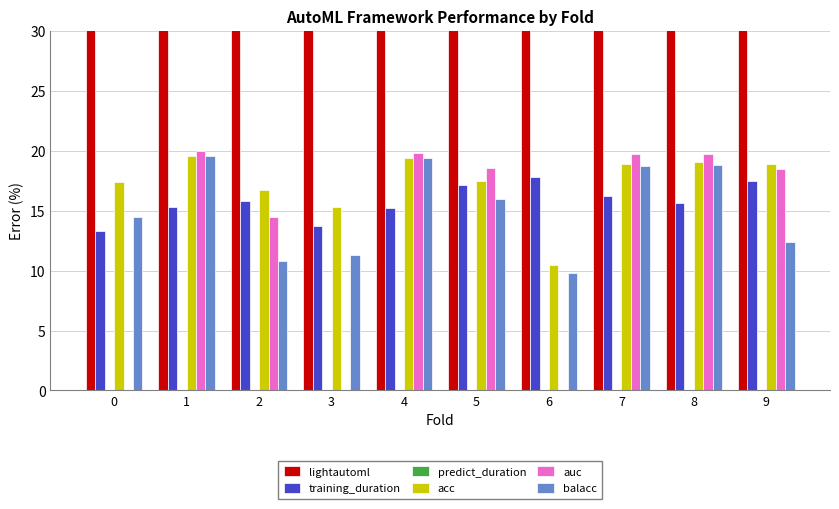

At which label is acc closest to 15?

3